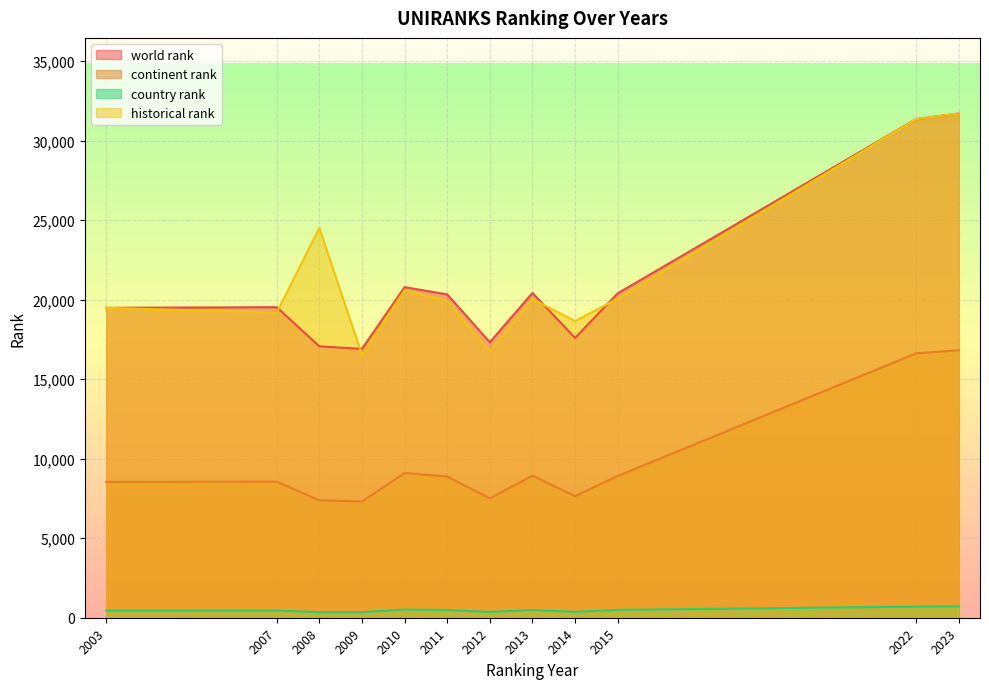

Reading right to left, list all the values displayed in this chart.

world rank: 2023=31706.0	2022=31355.0	2015=20400.0	2014=17596.0	2013=20422.0	2012=17323.0	2011=20334.0	2010=20787.0	2009=16907.0	2008=17067.0	2007=19529.0	2003=19488.0
continent rank: 2023=16820.0	2022=16628.0	2015=8912.0	2014=7644.0	2013=8934.0	2012=7506.0	2011=8878.0	2010=9102.0	2009=7310.0	2008=7386.0	2007=8559.0	2003=8542.0
country rank: 2023=712.0	2022=700.0	2015=494.0	2014=371.0	2013=482.0	2012=364.0	2011=488.0	2010=513.0	2009=353.0	2008=350.0	2007=452.0	2003=455.0
historical rank: 2023=31706.0	2022=31355.0	2015=20064.5	2014=18655.5	2013=20047.0	2012=16756.0	2011=19928.0	2010=20595.5	2009=16532.0	2008=24514.0	2007=19181.5	2003=19488.0